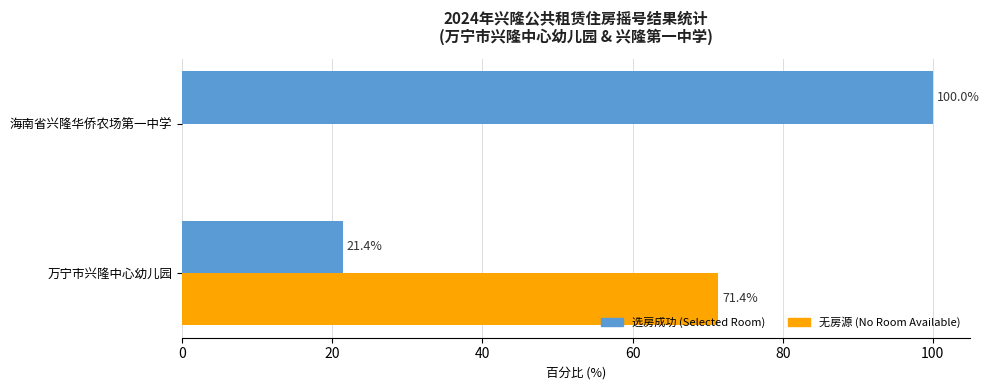

The 无房源 (No Room Available) series shows 48.0 at 海南省兴隆华侨农场第一中学. True or false?

False